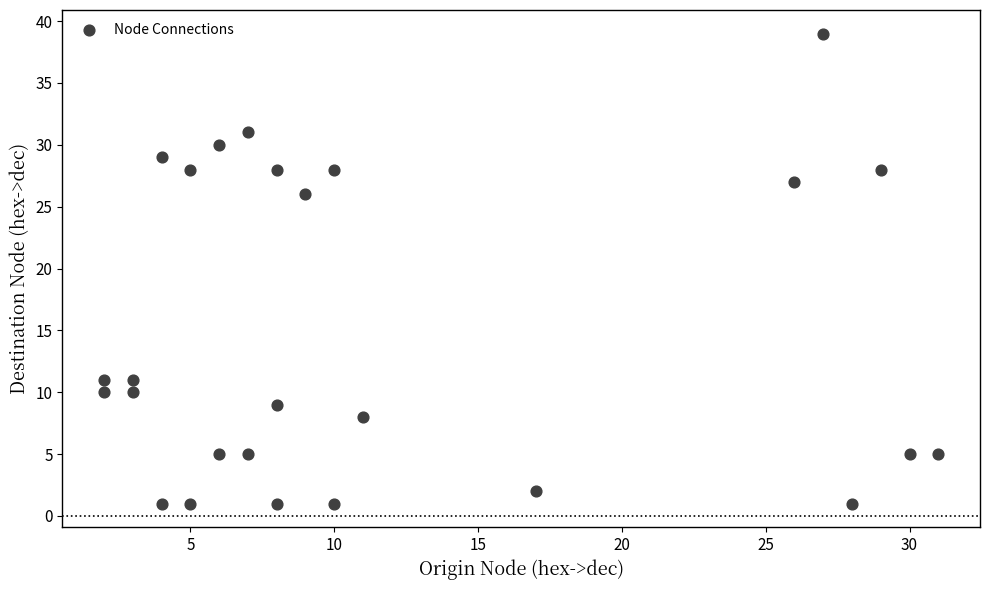

What is the range of Y values (max minus min)?

38